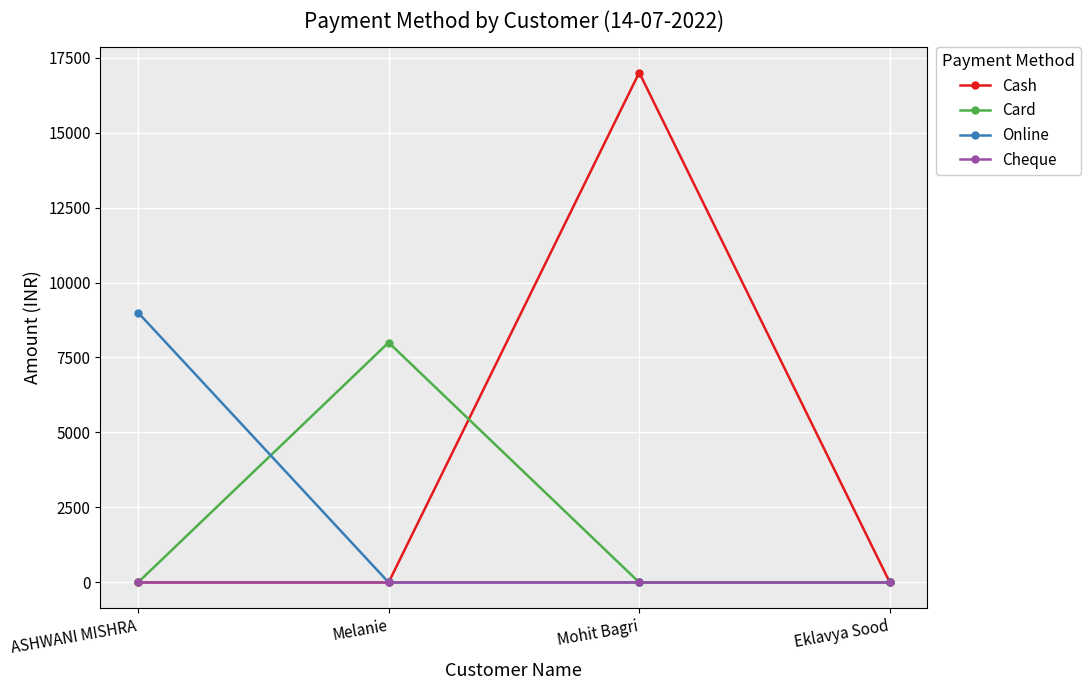

What are all the series names shown in the legend?

Cash, Card, Online, Cheque